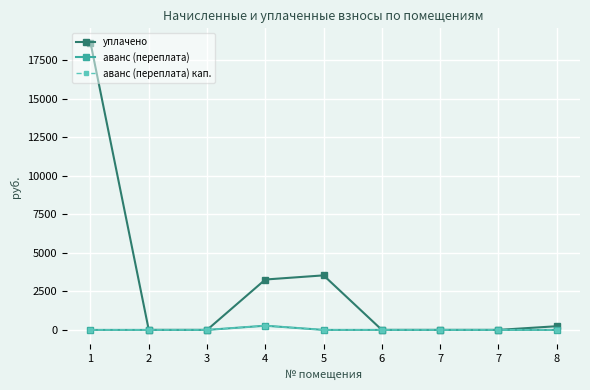

What is the total value across all series at 8?

239.4